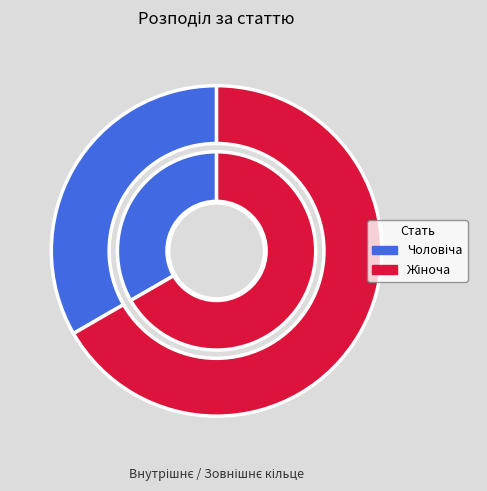

Is the sum of Чоловіча and Жіноча greater than half?

Yes